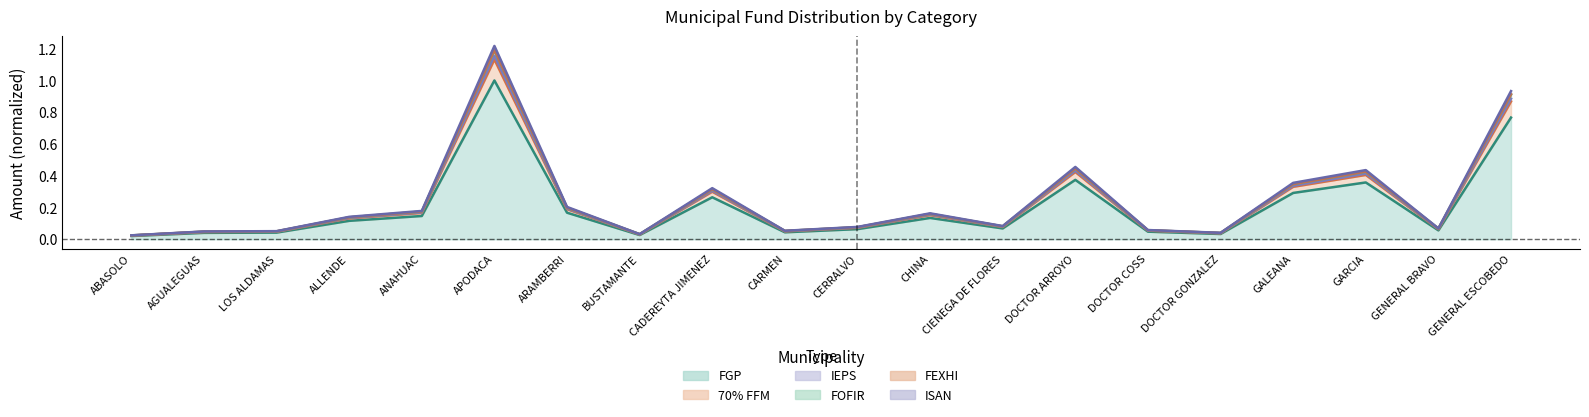

At which label does FOFIR reach its peak?

APODACA